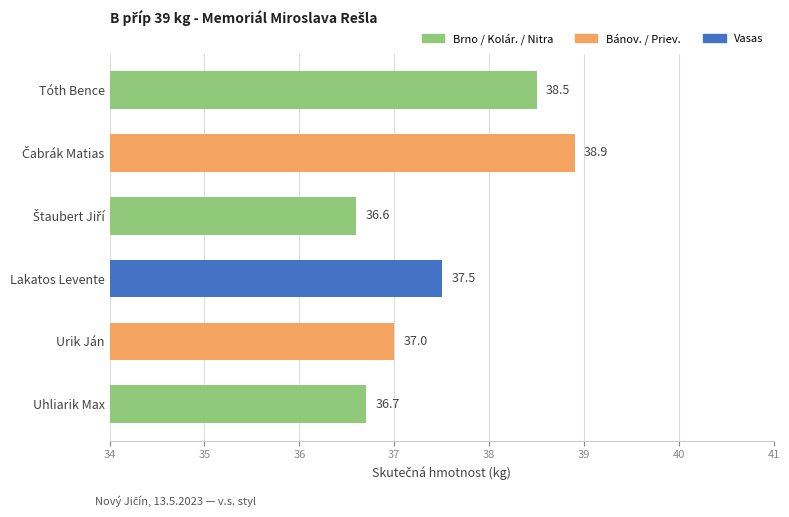

At which label is the value closest to 37?

Urik Ján